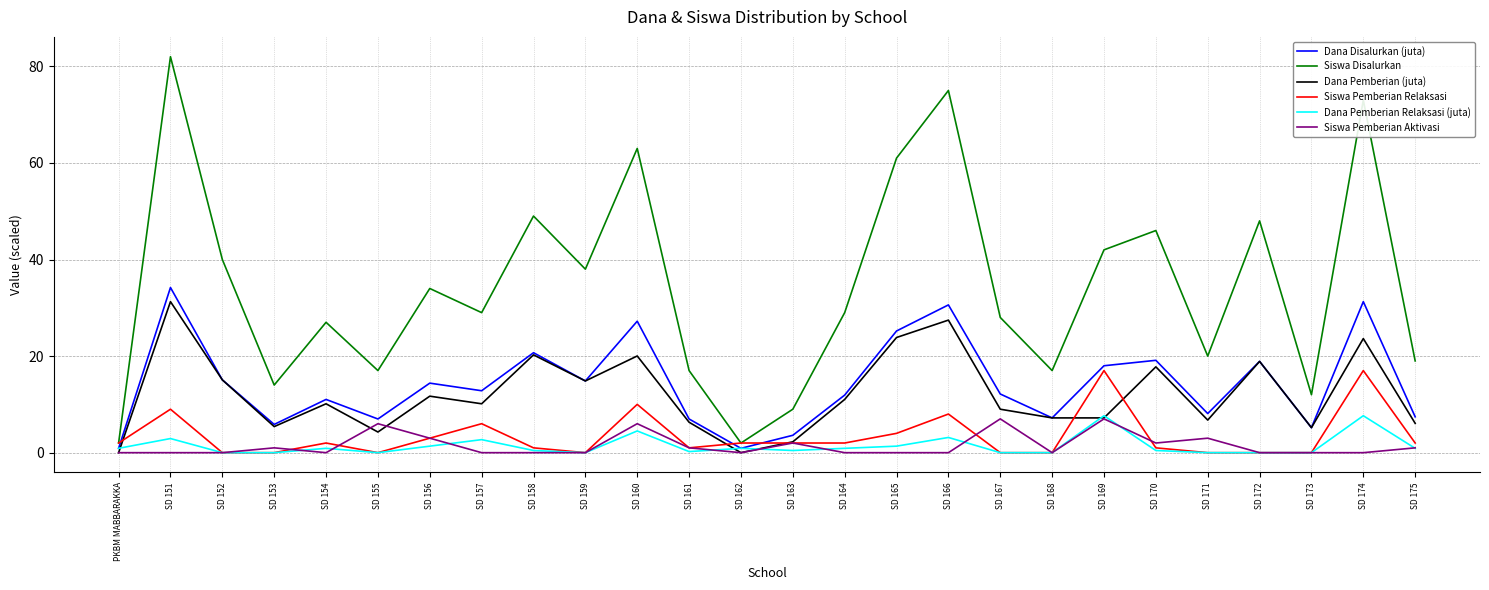

True or false: Siswa Disalurkan and Dana Disalurkan (juta) cross at least once.

False